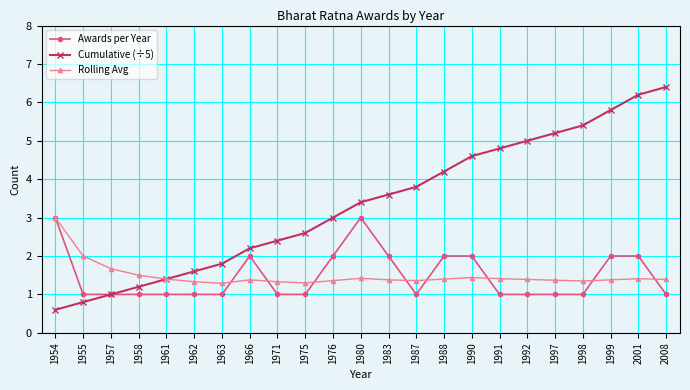

True or false: Rolling Avg has more than 0 points higher than both neighbors.

True